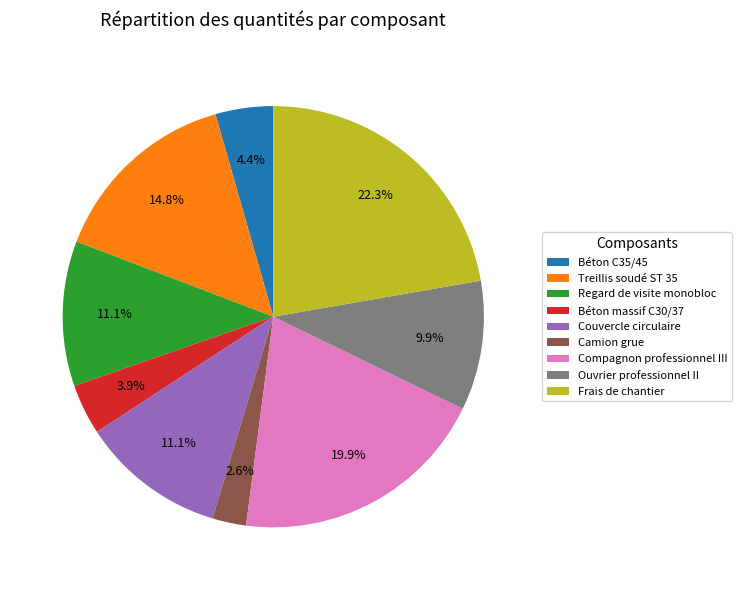

Is there any slice that represents more than half of the pie?

No